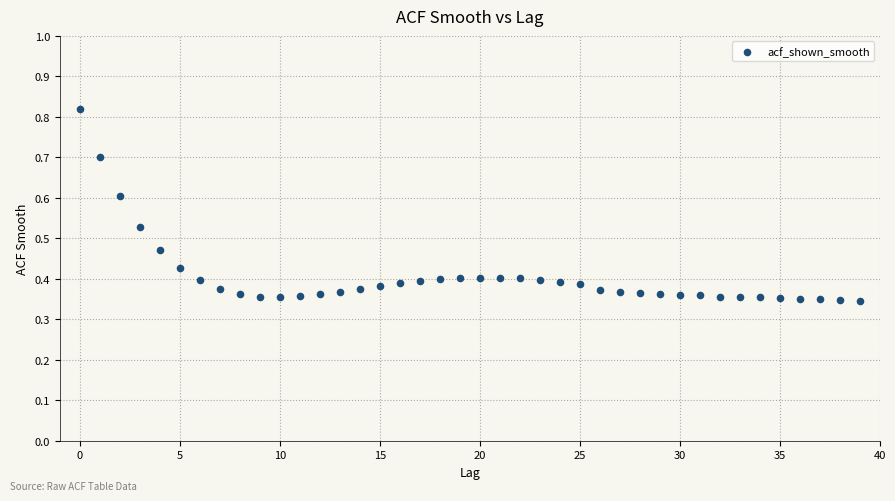

How many data points are displayed?

40